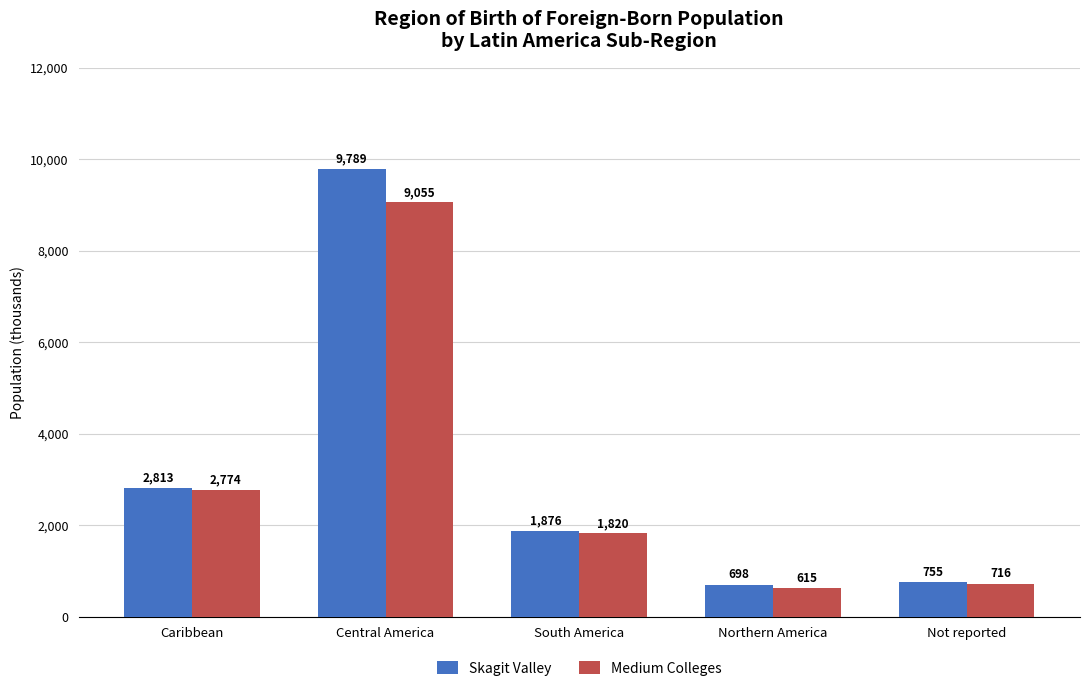

What is the minimum value for Medium Colleges?

615